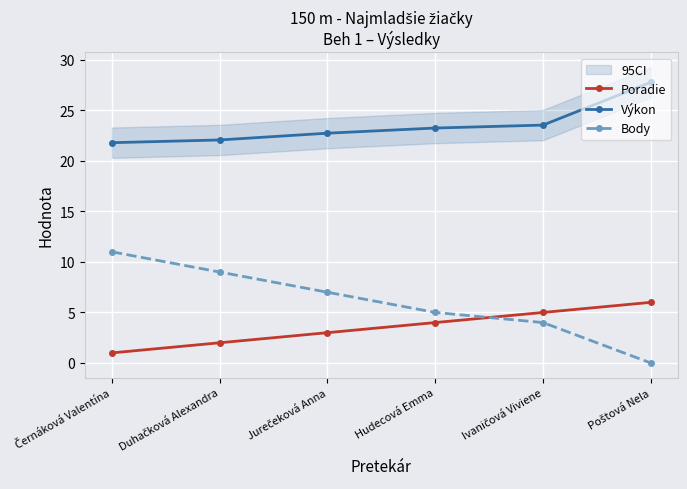

At which category is the sum across all series the highest?

Černáková Valentína